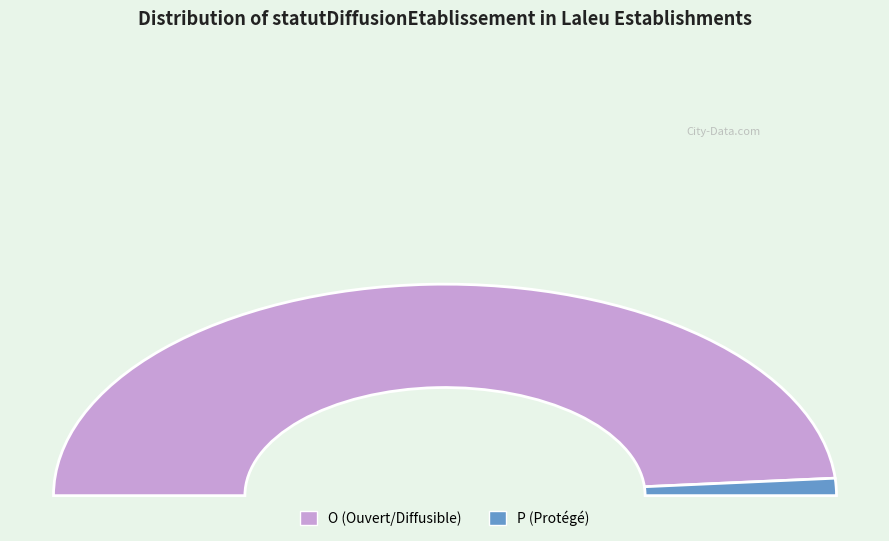

Rank the categories by value from highest to lowest.

O, P